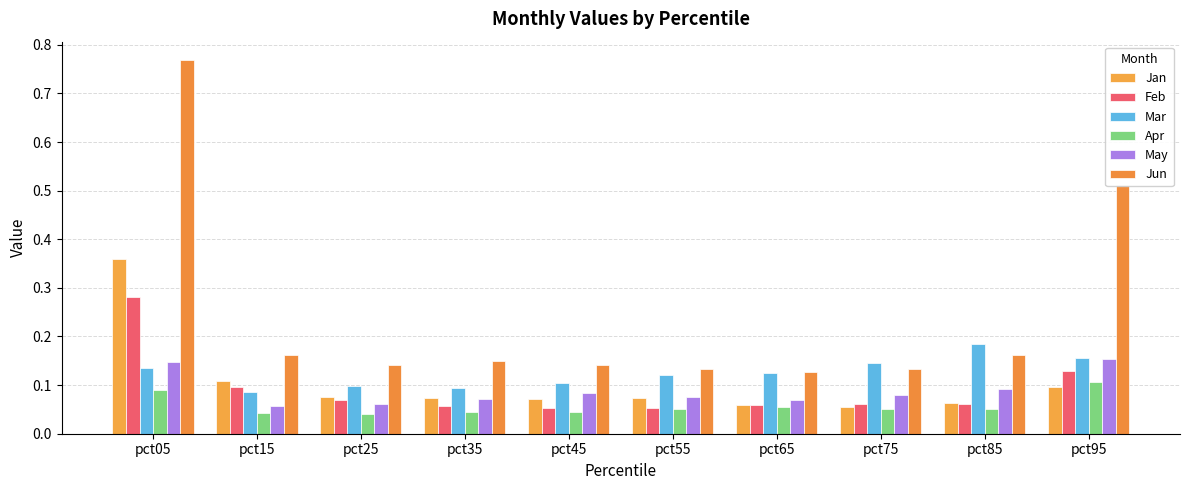

True or false: Feb has a value of 0.1 at pct95.

True